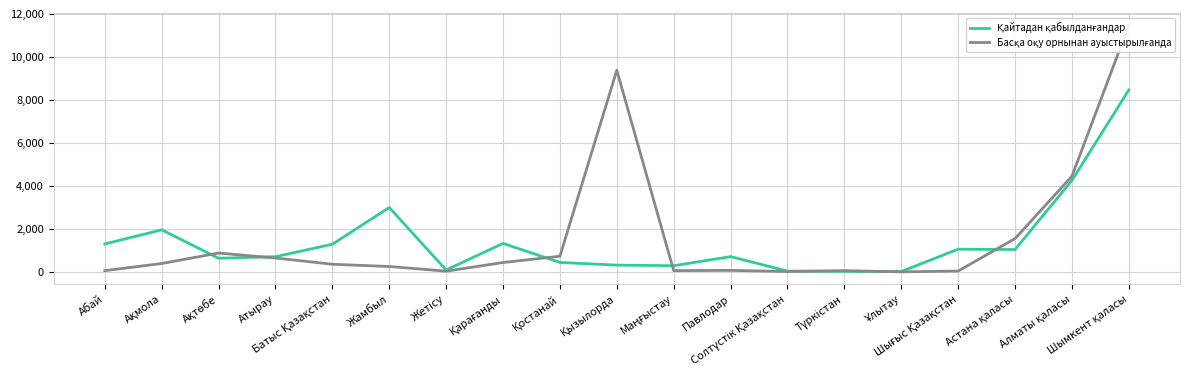

In Қайтадан қабылданғандар, how many points are higher than both neighbors (excluding endpoints)?

5